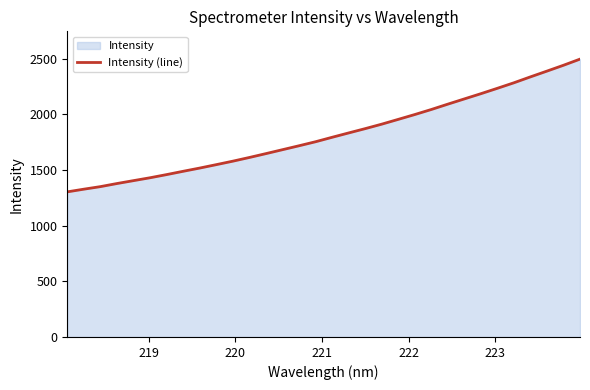

What is the difference between the maximum and minimum values?

1192.4